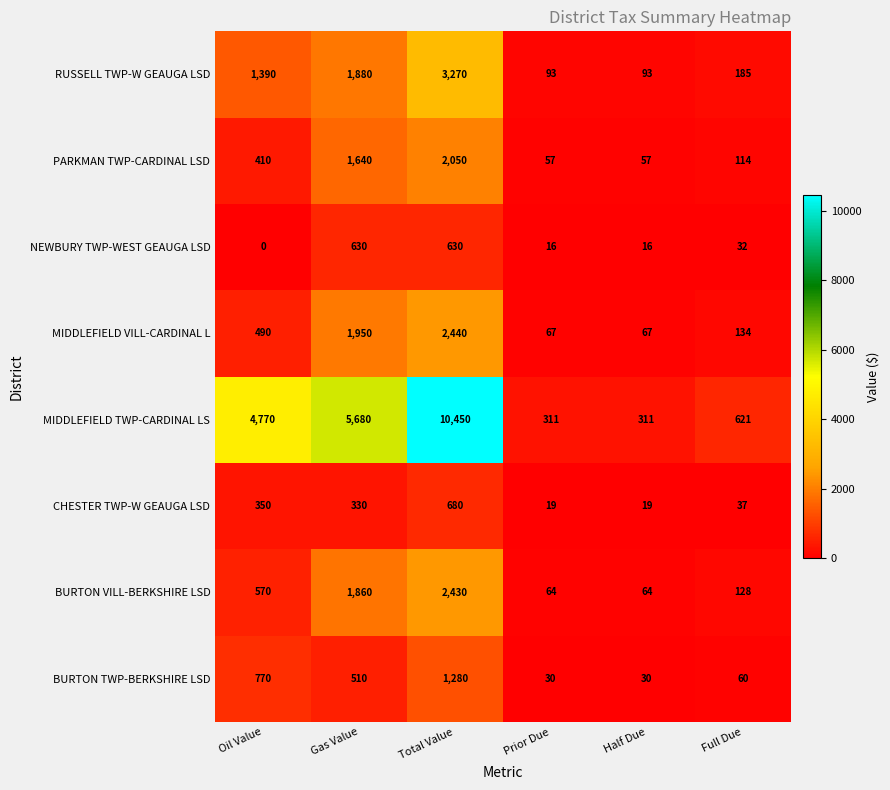

Which series has the largest total across all categories?

MIDDLEFIELD TWP-CARDINAL LS